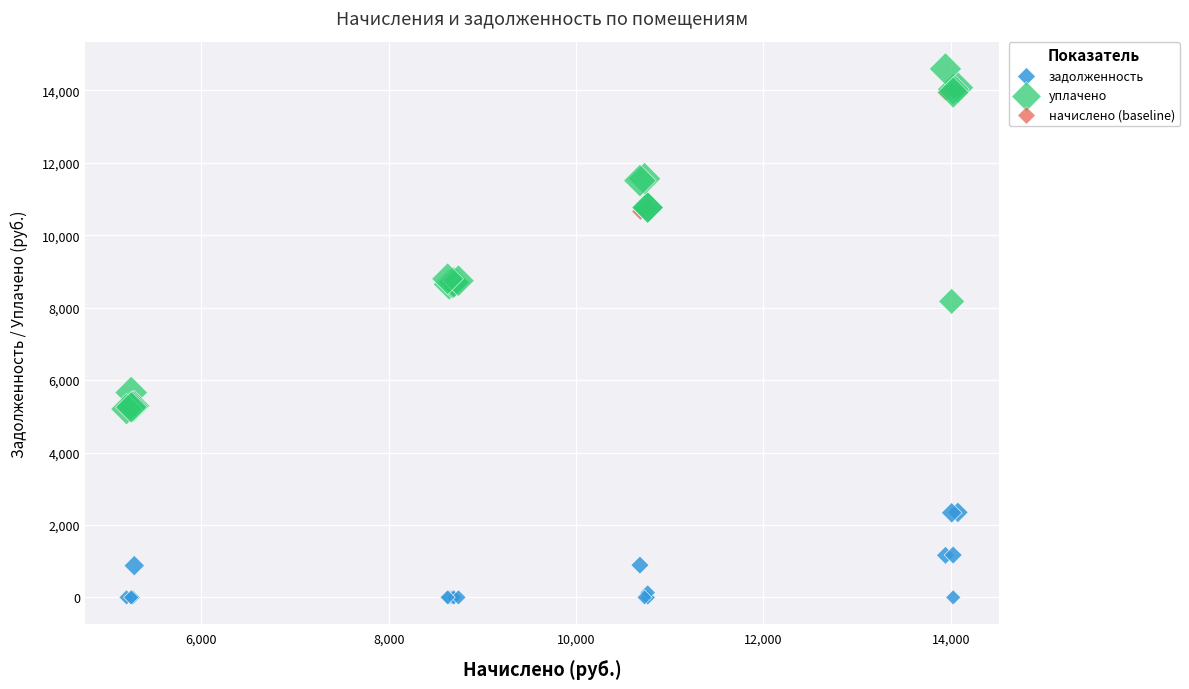

Across all series, what Y value is closest to 7296?

8172.4